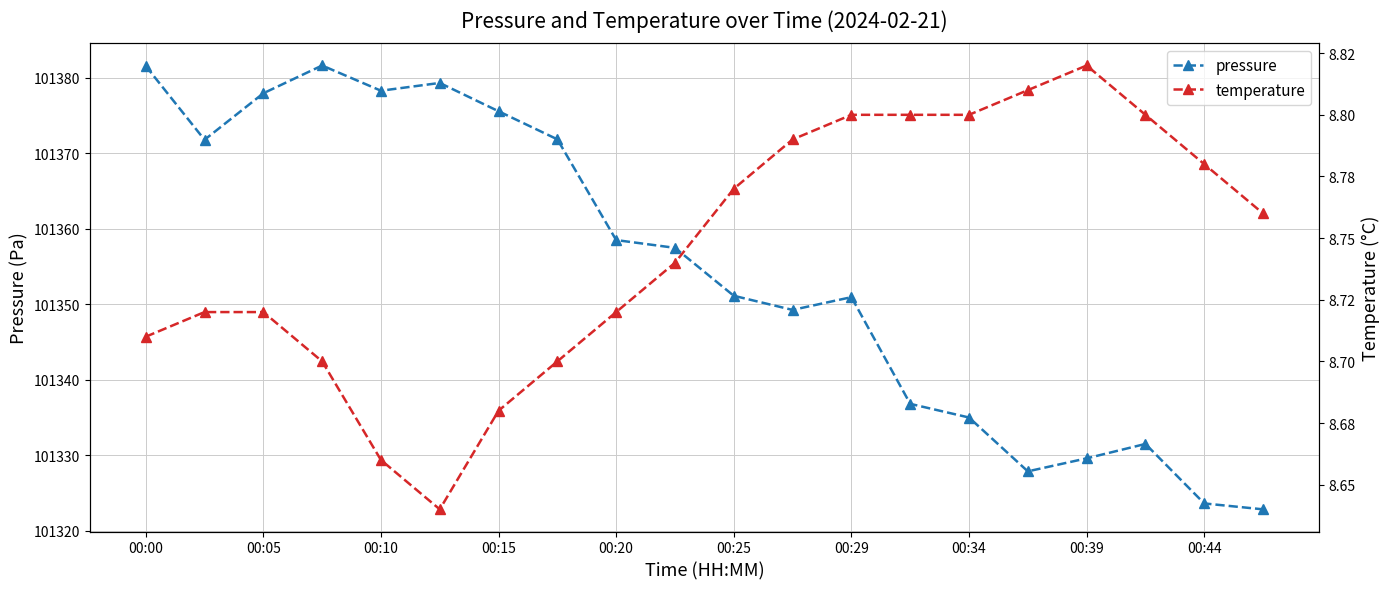

The value of pressure at 00:39 is 147318.4. True or false?

False